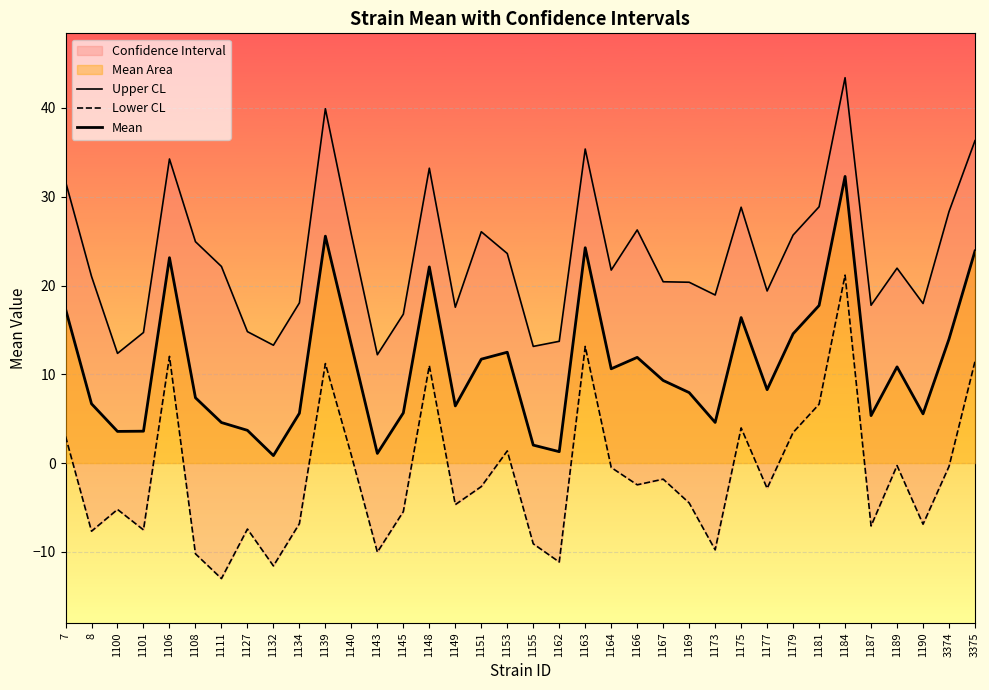

At 1169, list the series in order from smallest to largest.

Lower CL, Mean, Upper CL